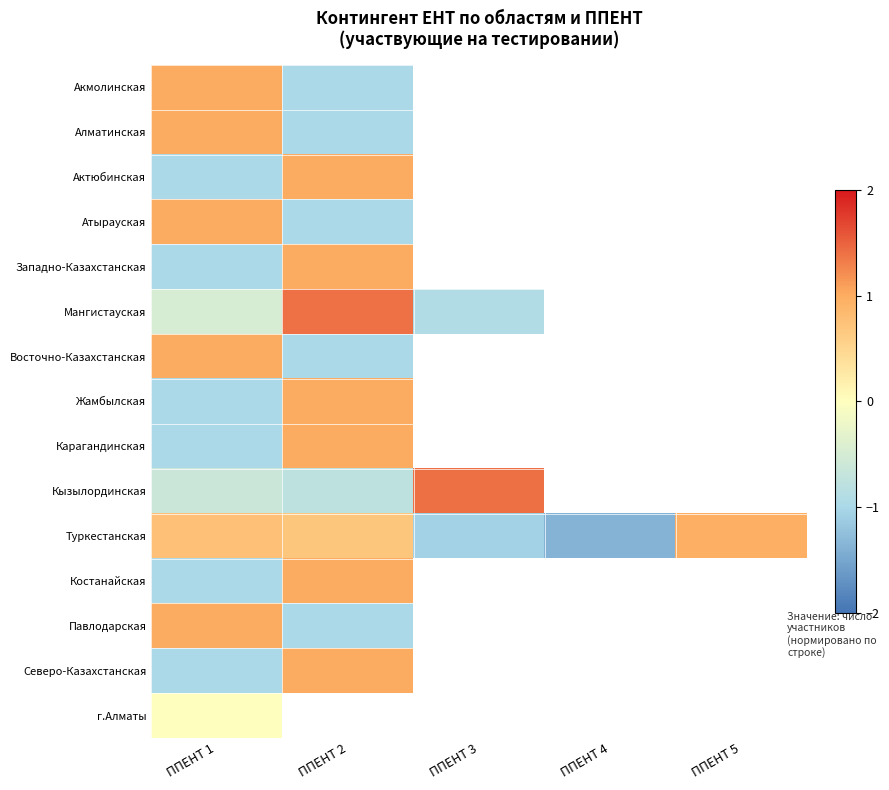

What is the difference between the highest and lowest values at ППЕНТ 1?

2.0